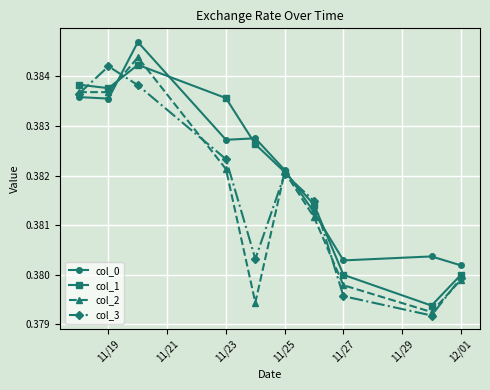

True or false: col_3 has more than 2 interior local peaks.

False